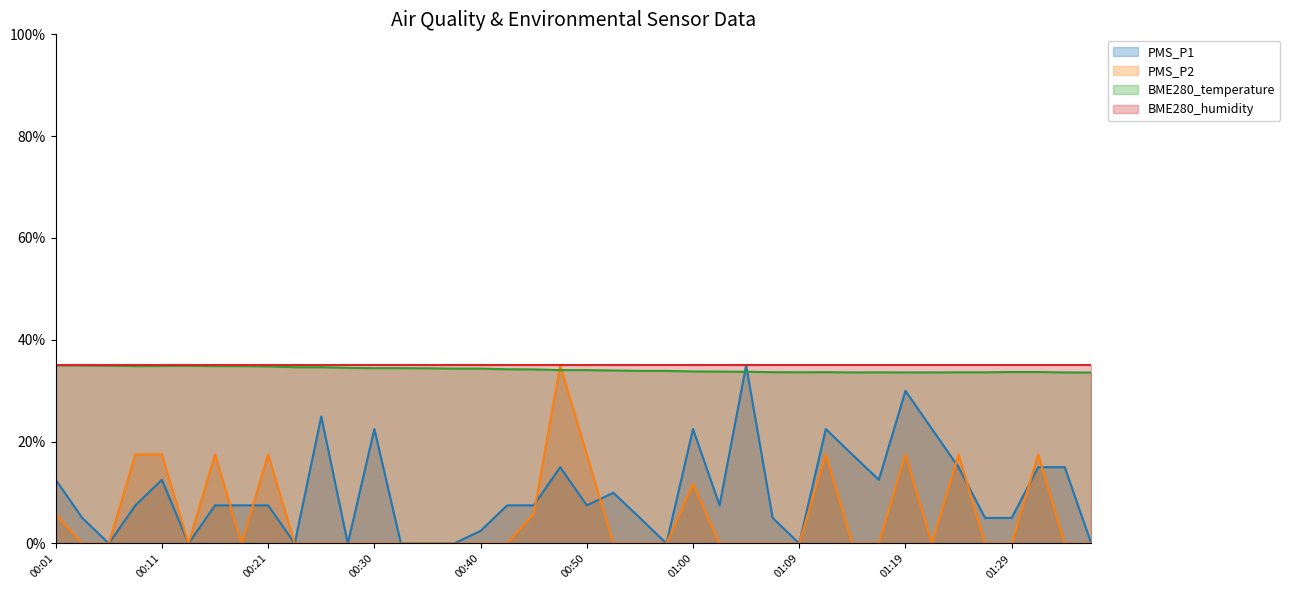

What is the difference between the maximum and minimum values in the BME280_temperature series?

1.4